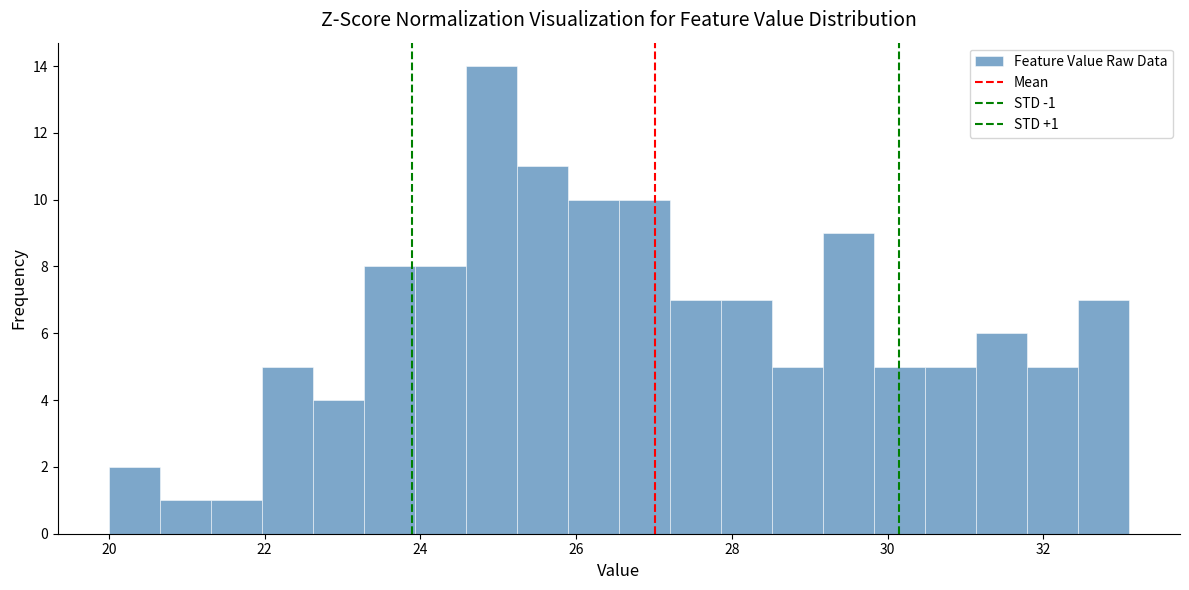

Read against the x-axis, roughly where is the centre of the tallest bar?

25.0